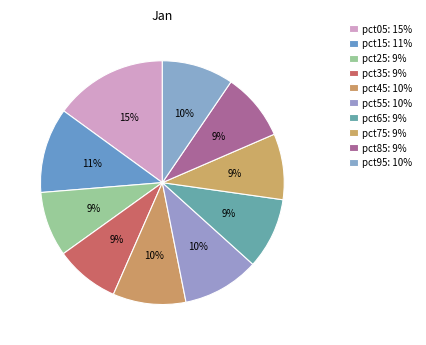

Which slice is the largest?

pct05